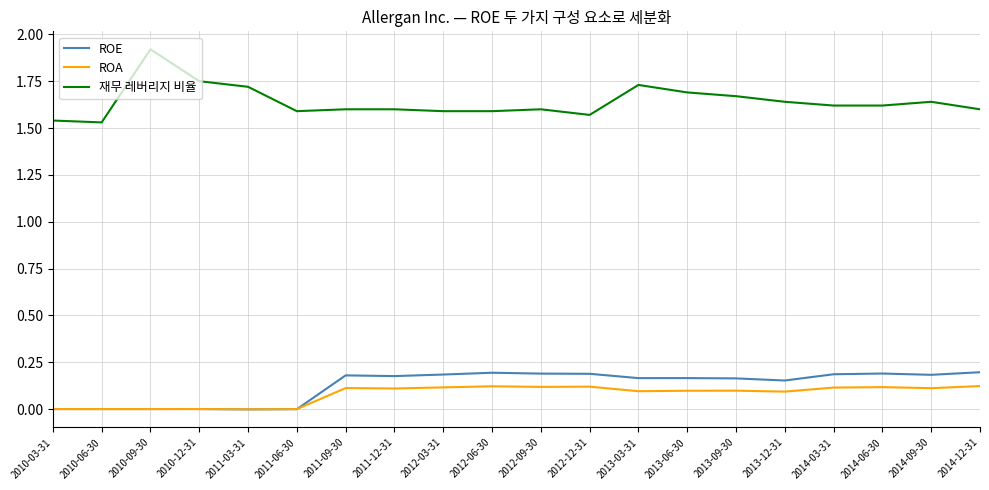

Which series has the largest range (max minus min)?

재무 레버리지 비율